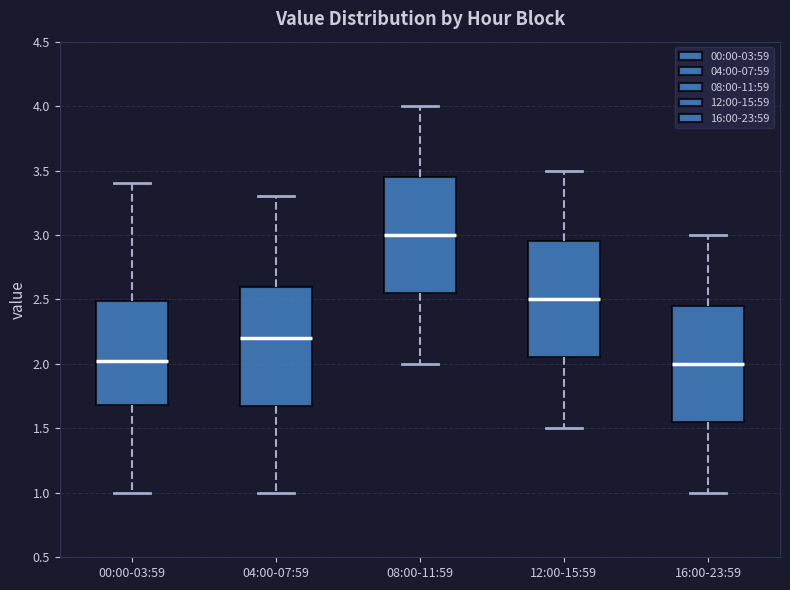

Where is the upper edge of the box for 00:00-03:59 on the y-axis? The values are not printed on the chart, so give them approximately, as read against the axis.

2.50